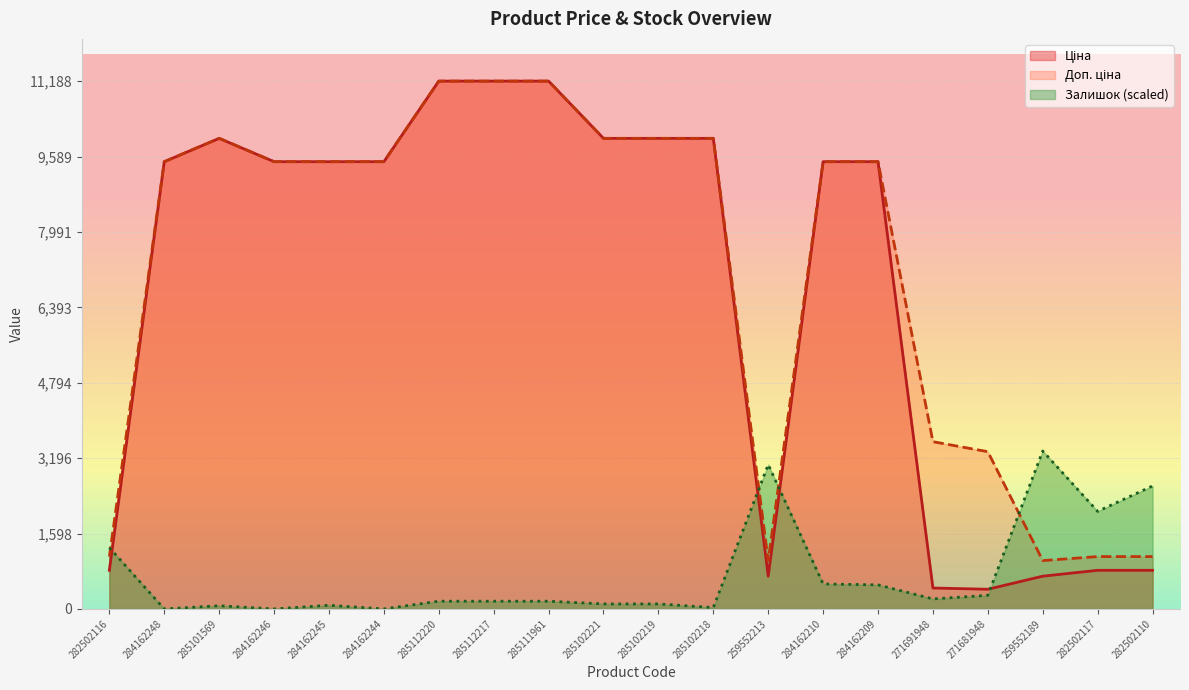

What is the difference between the highest and lowest values at 284162248?

9480.1